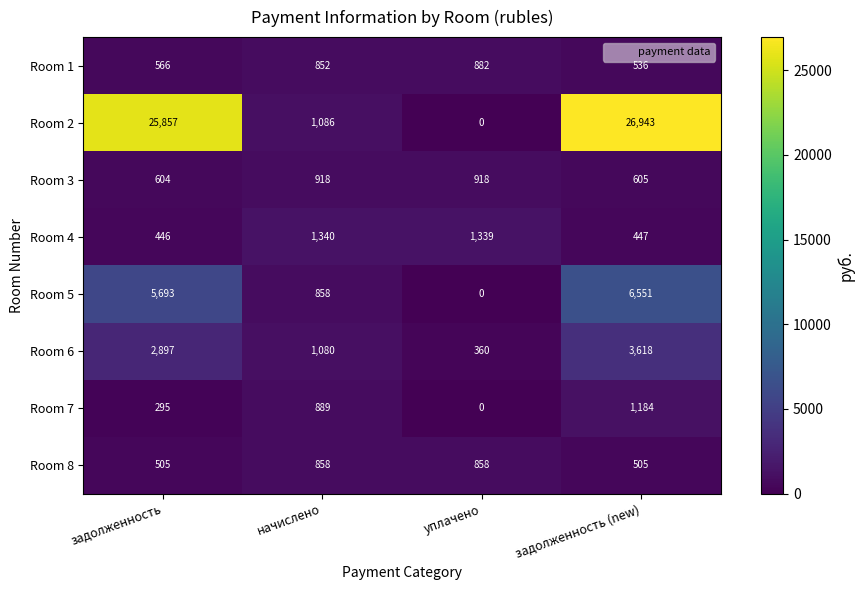

Which category has the lowest value across all series?

уплачено